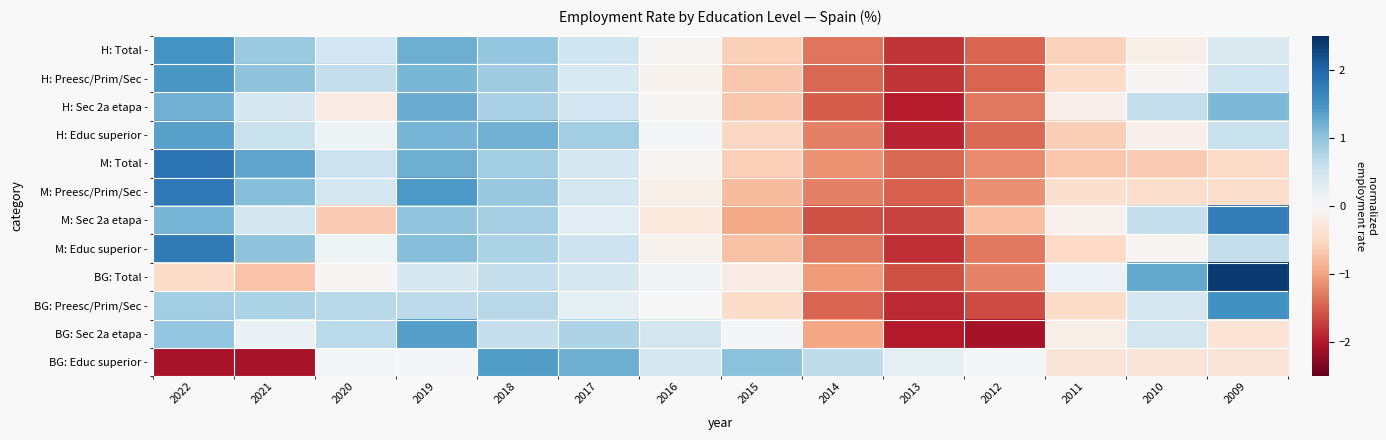

What is the minimum value shown in the chart?

-2.1